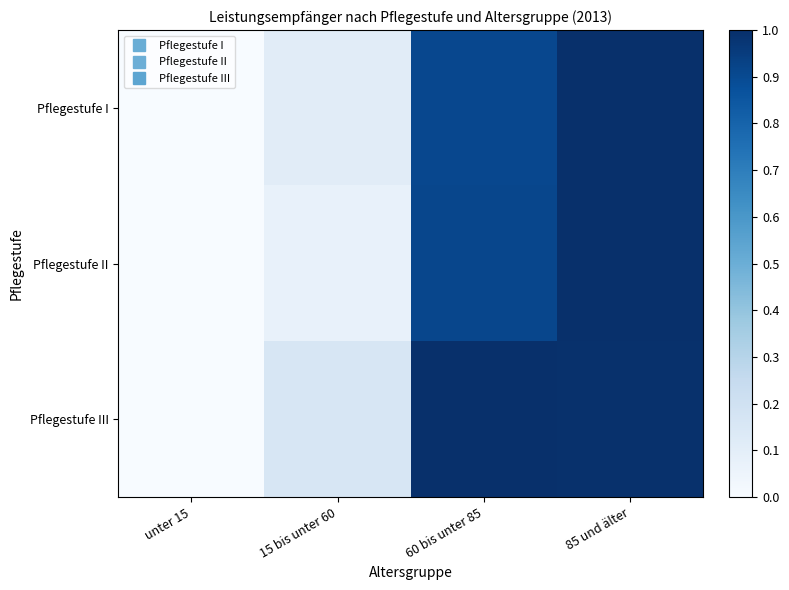

Which series has the largest total across all categories?

Pflegestufe III